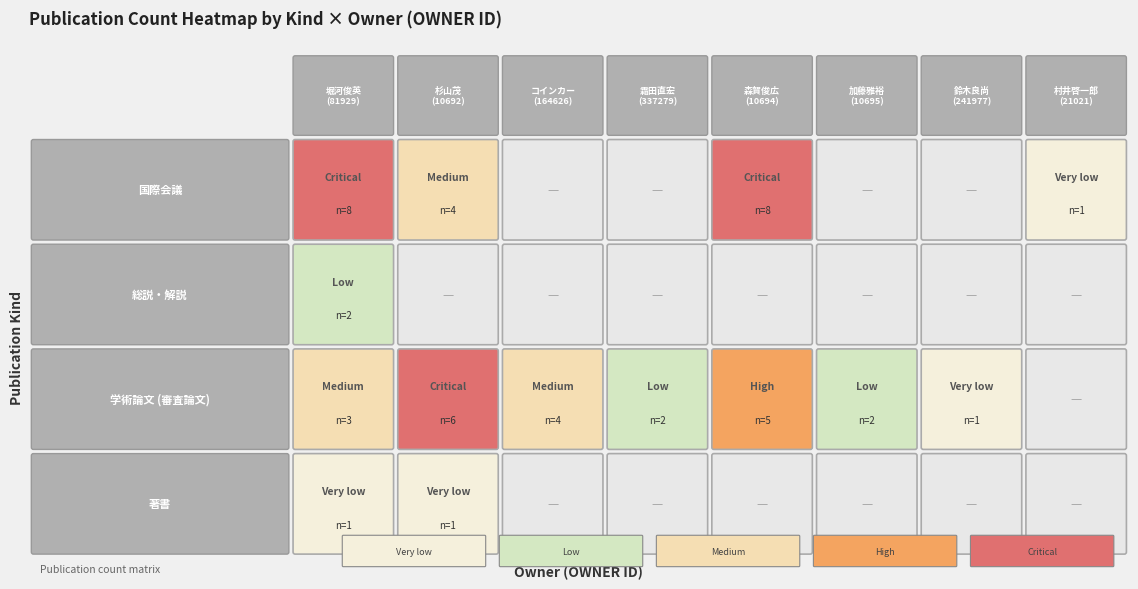

How many 国際会議 values are between 0 and 8?

8